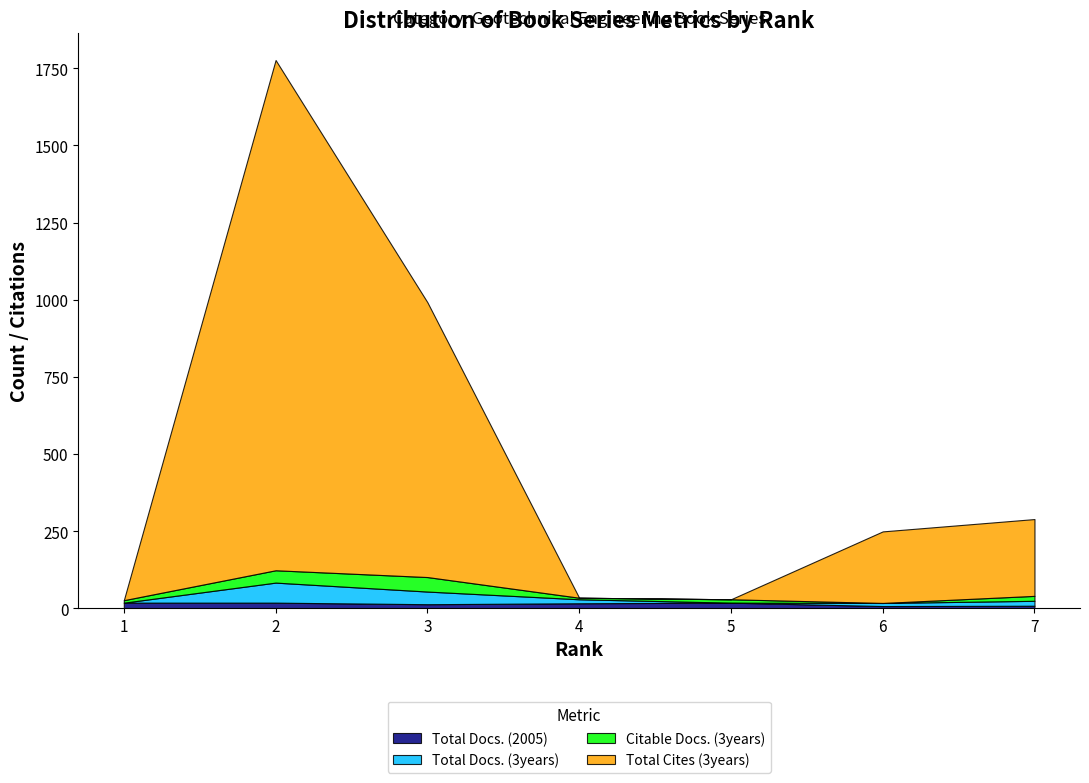

At which category is the sum across all series the highest?

2